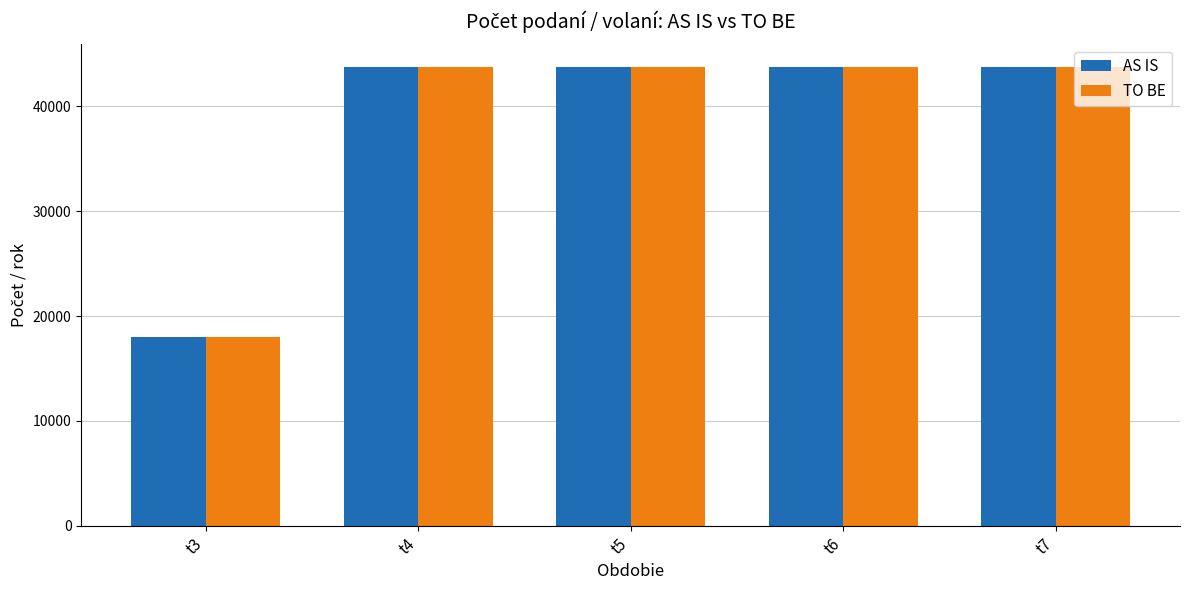

Is it true that AS IS equals 78203 at t6?

False